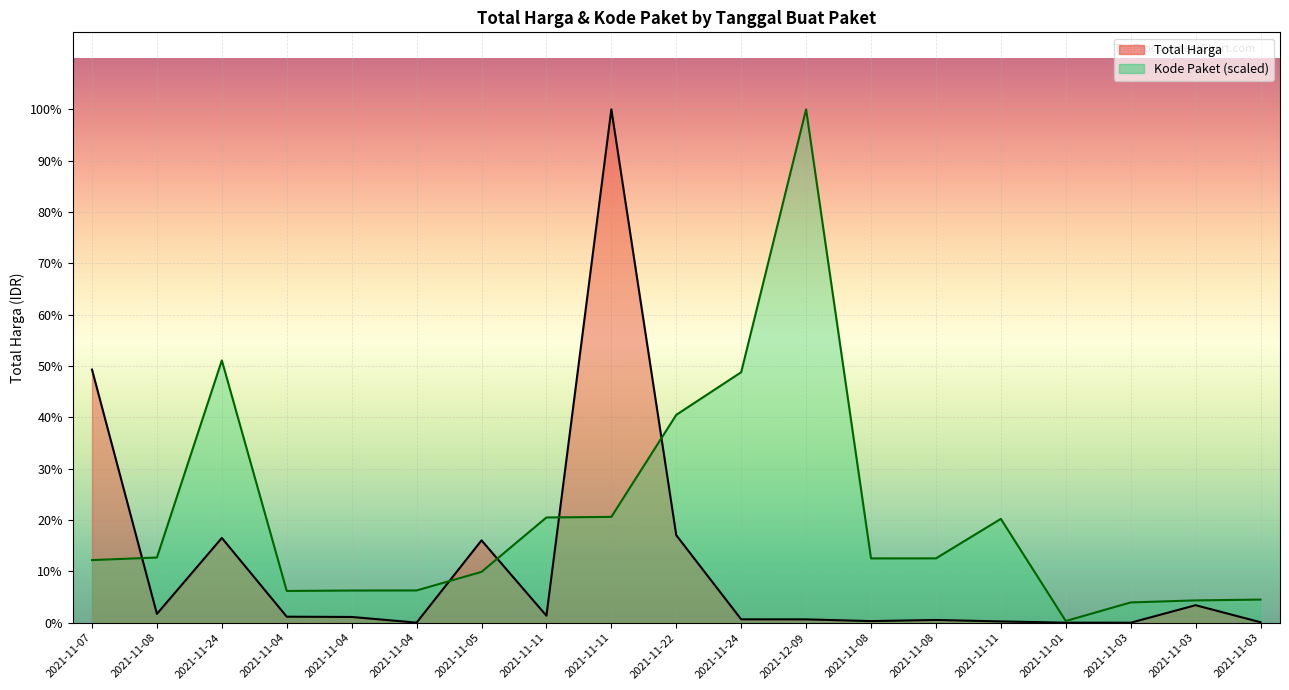

How many distinct data groups are displayed?

2